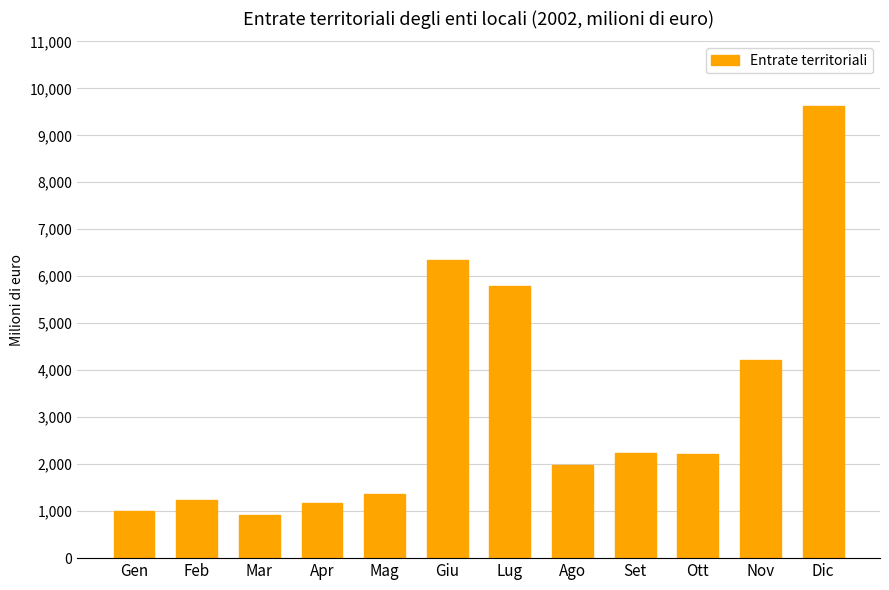

Where is the data nearest to the value 5269?

Lug